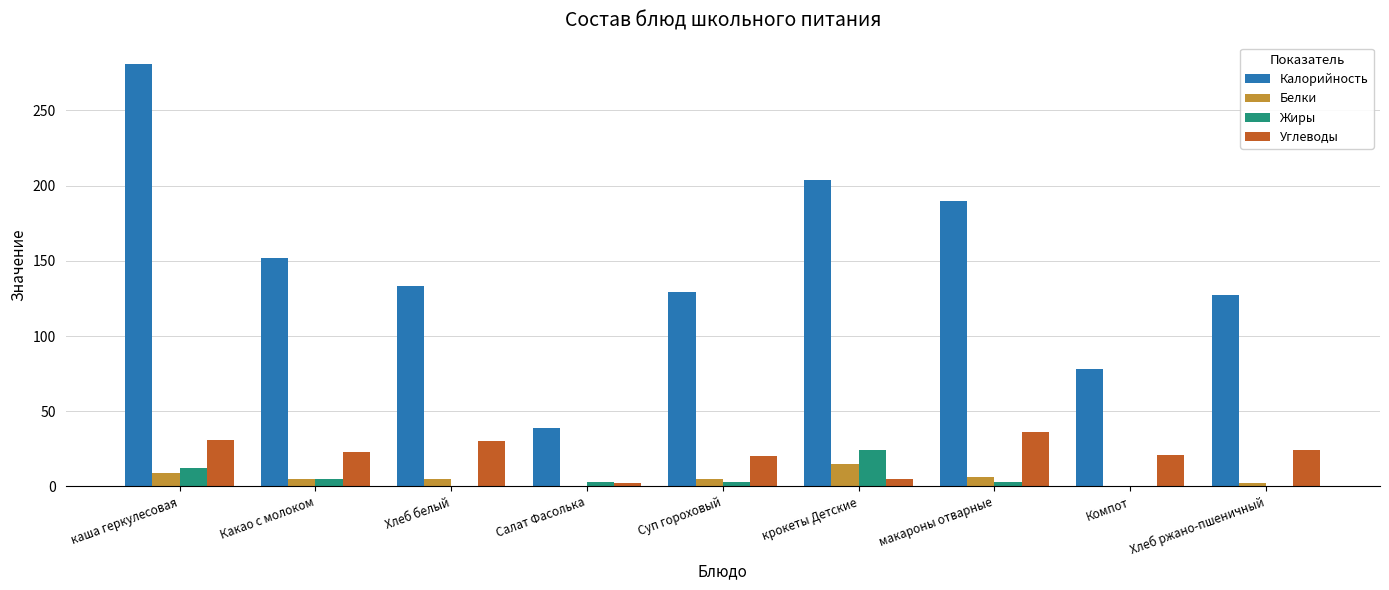

Which series has the largest total across all categories?

Калорийность